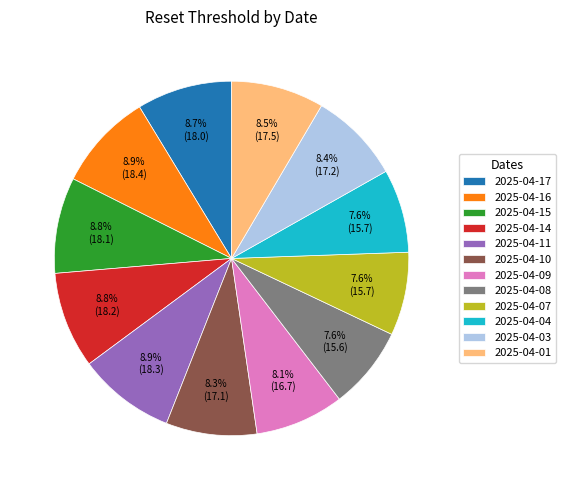

True or false: 2025-04-07 accounts for 8% of the total.

True